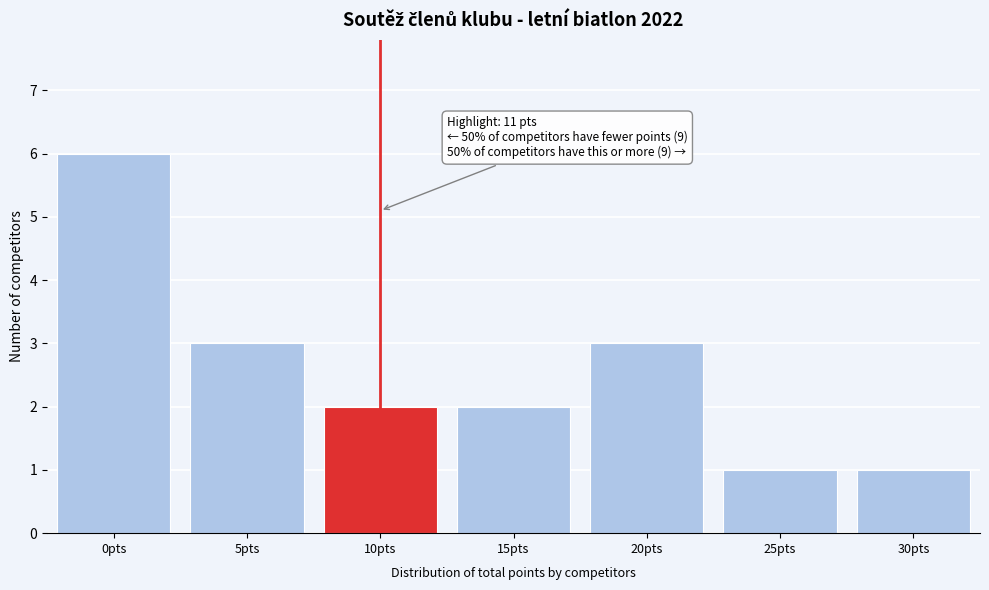

Reading left to right, what are all the values shown in this chart?

6	3	2	2	3	1	1